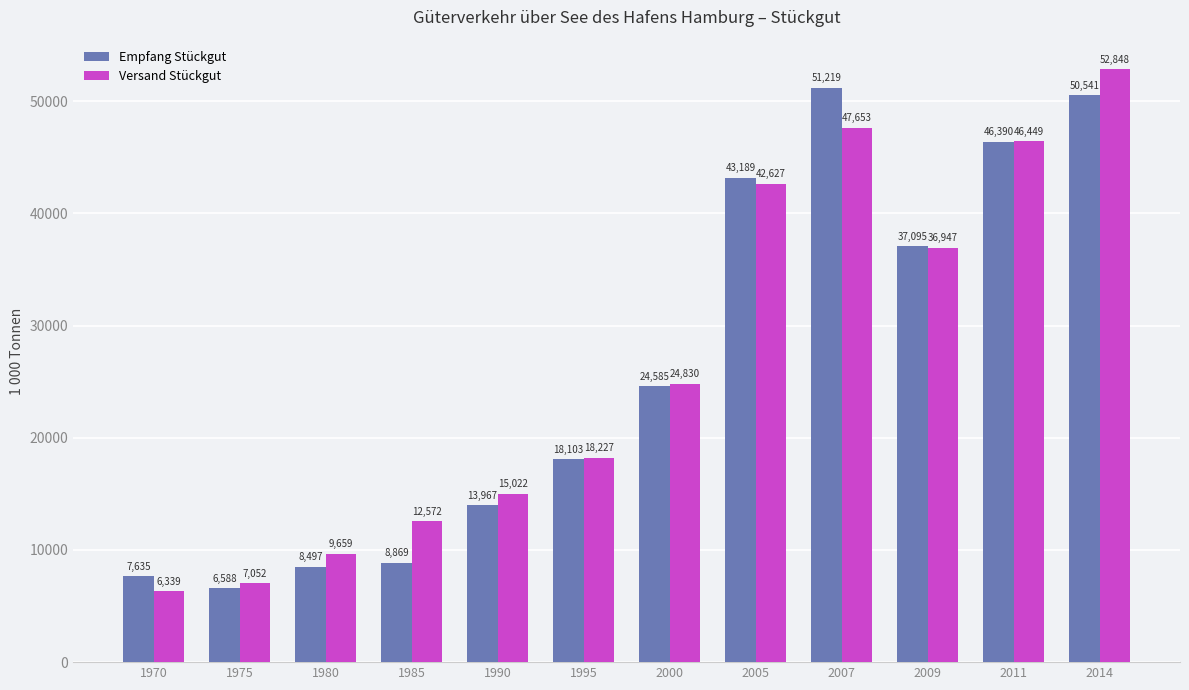

Read the Versand Stückgut value at 2011, to the nearest 50.

46450